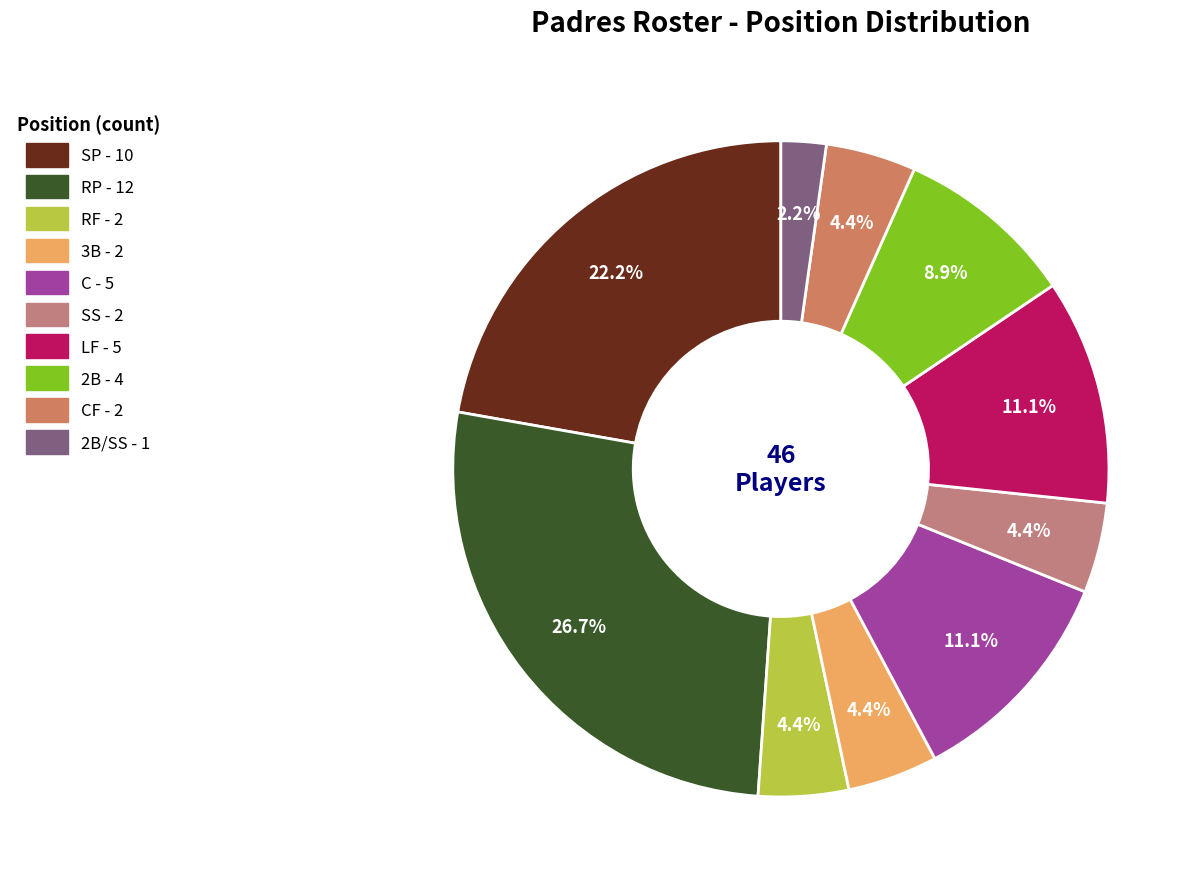

Rank the categories by value from lowest to highest.

2B/SS, RF, 3B, SS, CF, 2B, C, LF, SP, RP